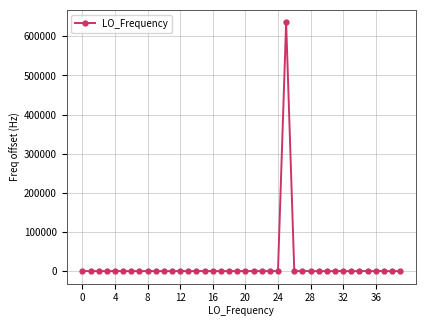

True or false: there are more than 2 points higher than both neighbors.

True